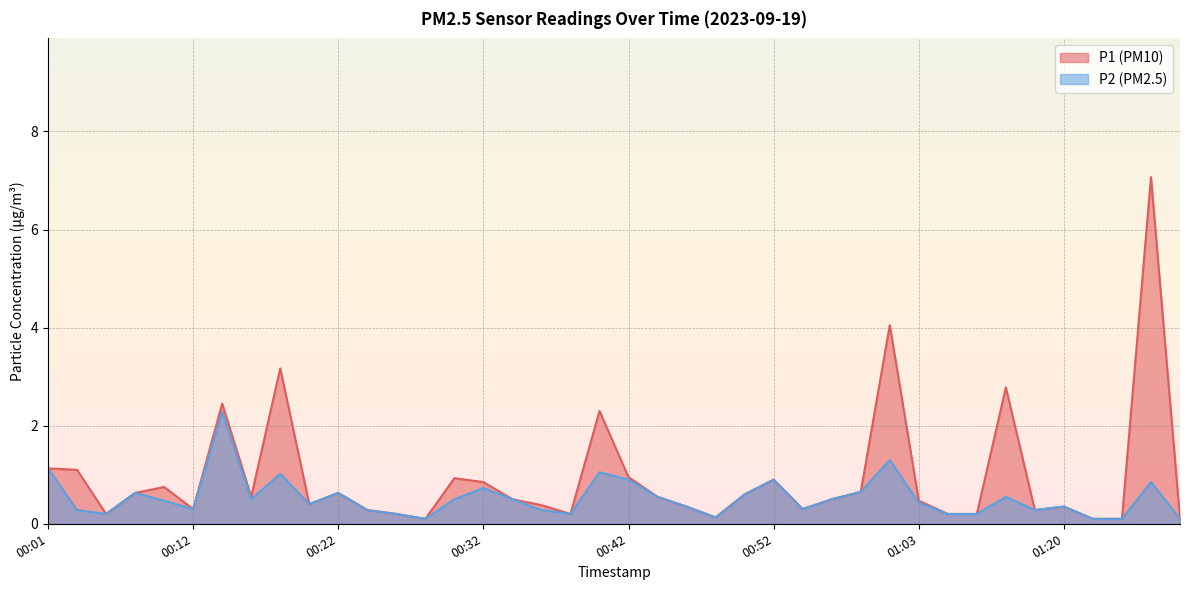

Rank the series by their average value, from lowest to highest.

P2, P1